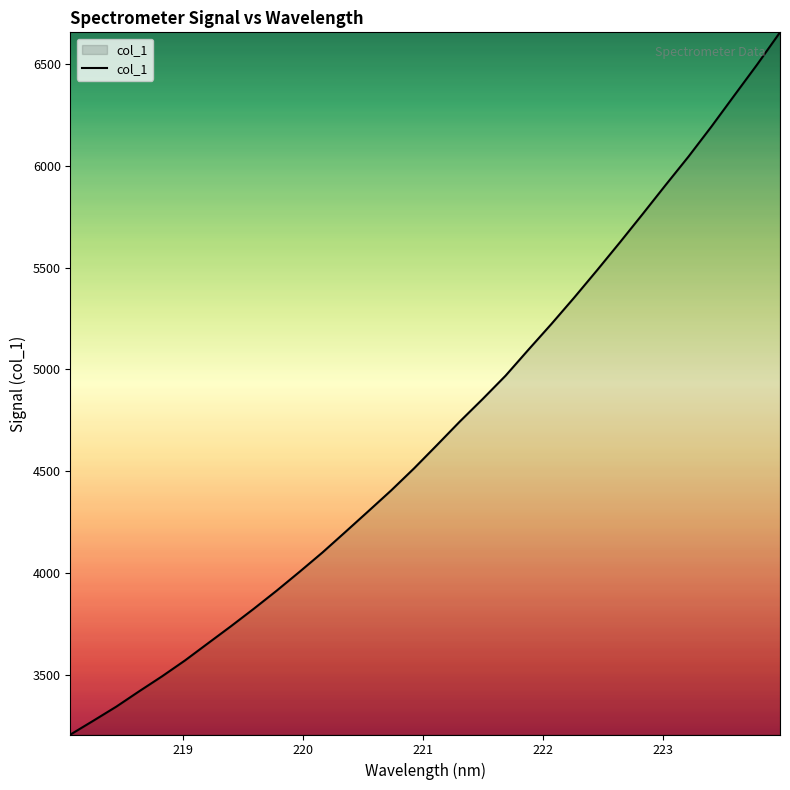

How many distinct data groups are displayed?

1